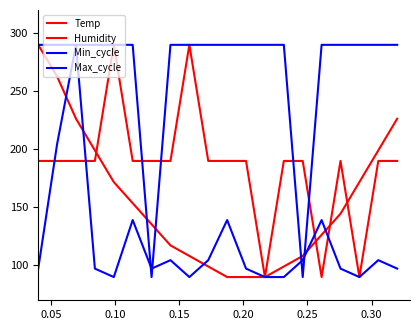

Does the chart display data point markers on the line(s)?

No